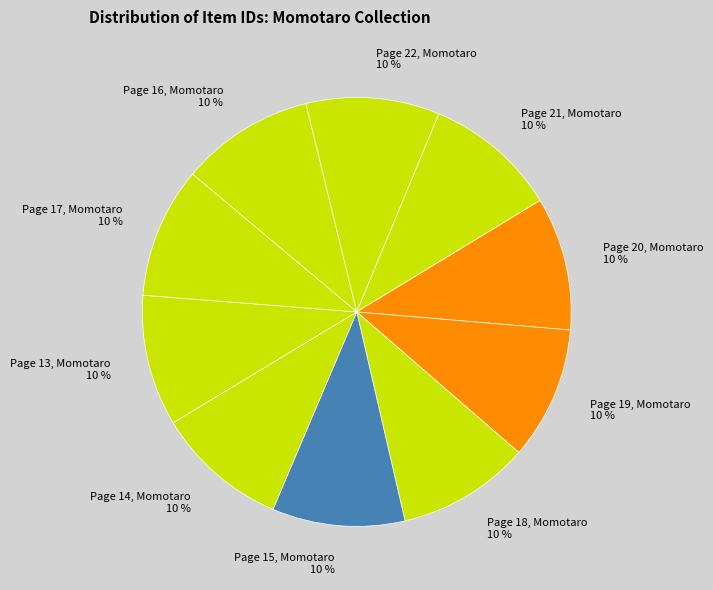

To the nearest percent, what is the average slice percentage?

10%